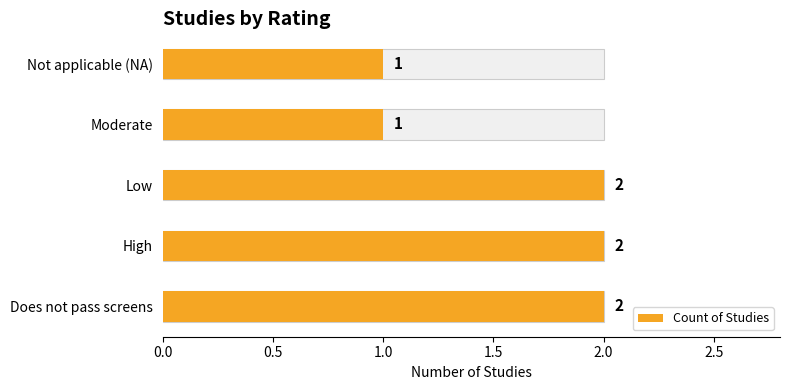

True or false: the data shows 2 at Does not pass screens.

True